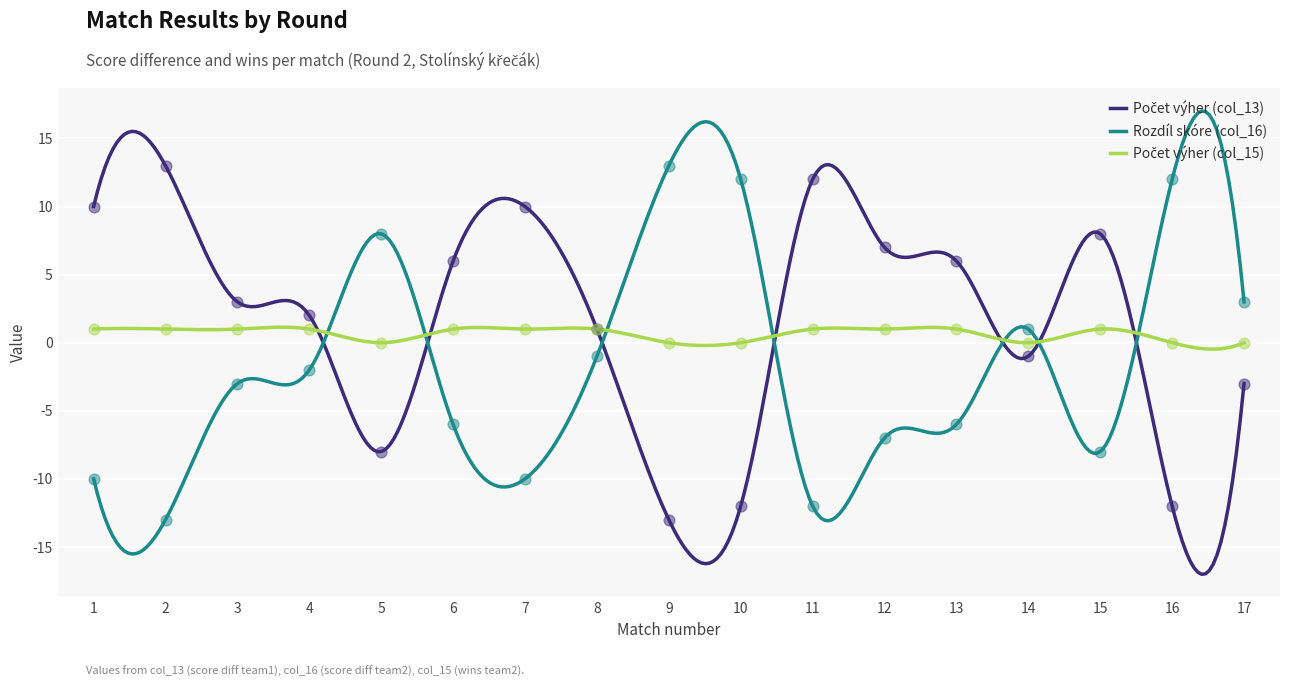

Is the value of Rozdíl skóre (col_16) at 12 greater than the value of Počet výher (col_15) at 3?

No